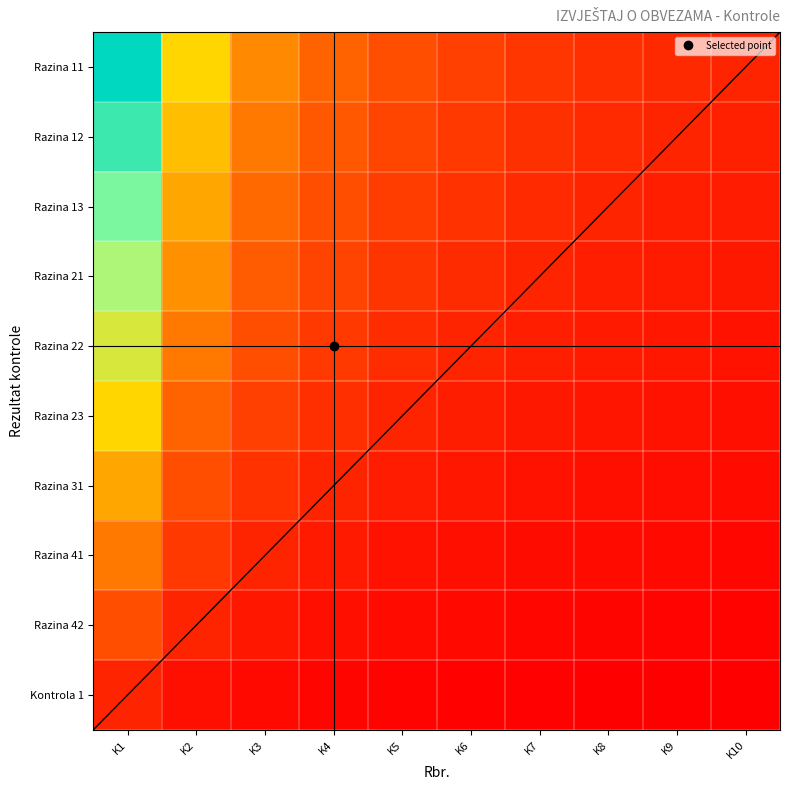

Where does the Razina 13 series first go above 1?

K1